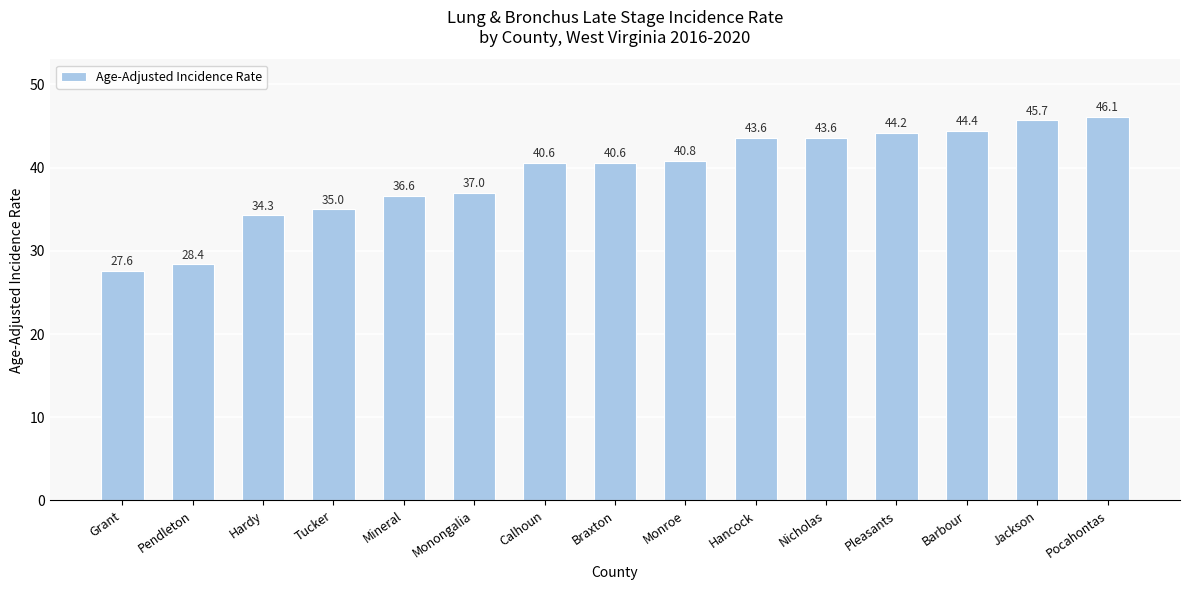

Reading left to right, list all the values displayed in this chart.

27.6	28.4	34.3	35.0	36.6	37.0	40.6	40.6	40.8	43.6	43.6	44.2	44.4	45.7	46.1